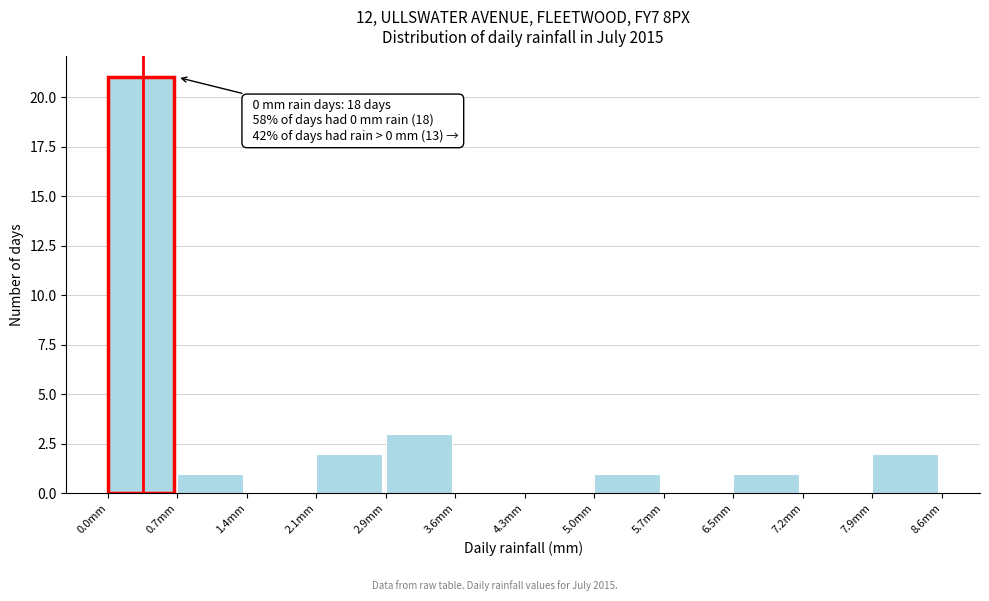

Which range on the x-axis has the tallest bar?

0.0 to 0.7